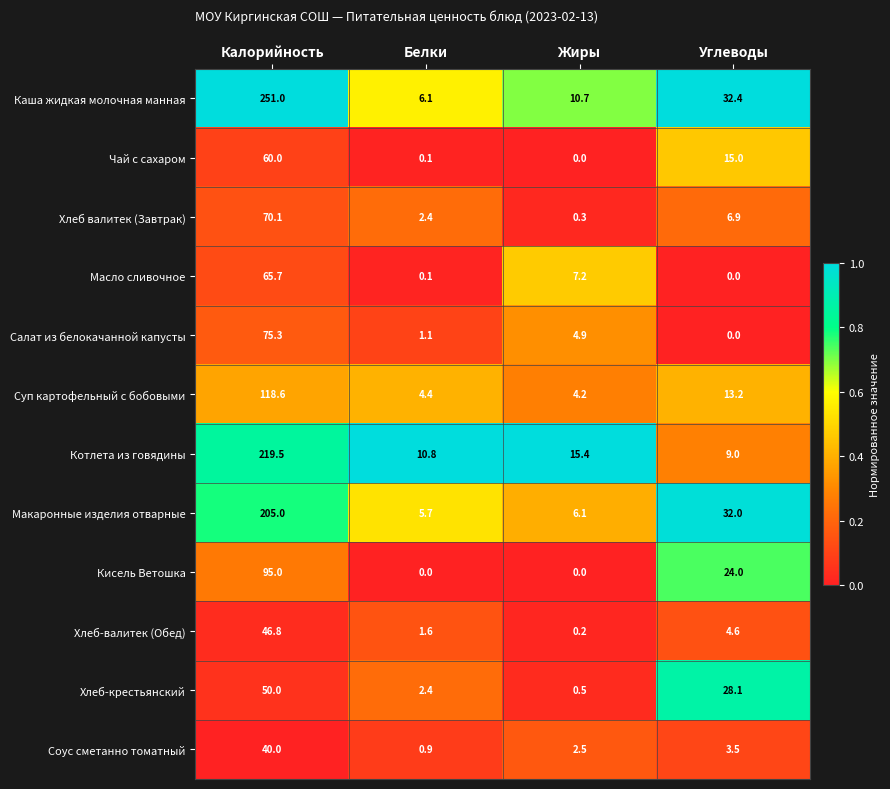

What is the difference between the highest and lowest values at Углеводы?

32.4